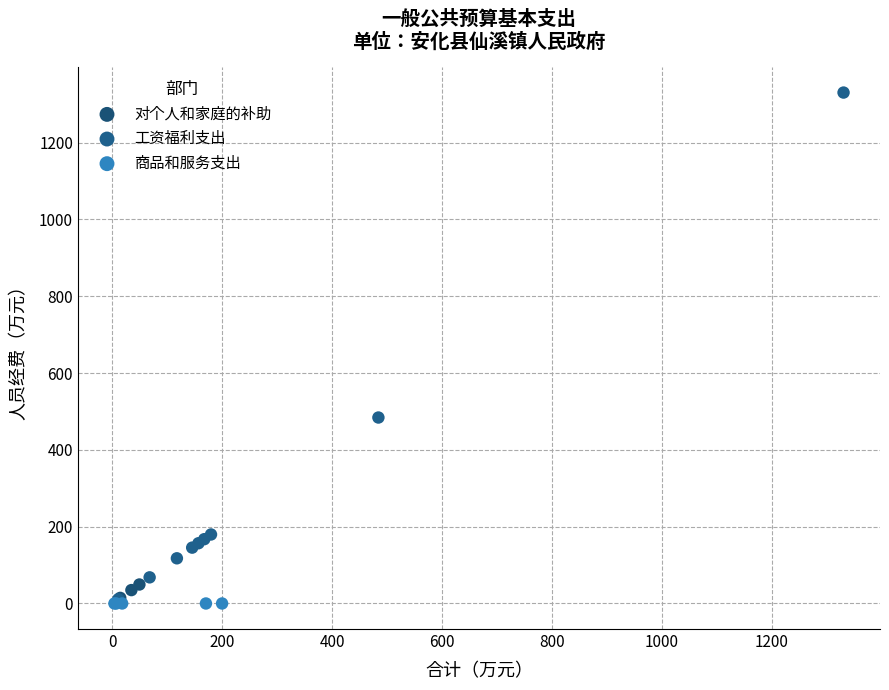

What are all the series names shown in the legend?

对个人和家庭的补助, 工资福利支出, 商品和服务支出